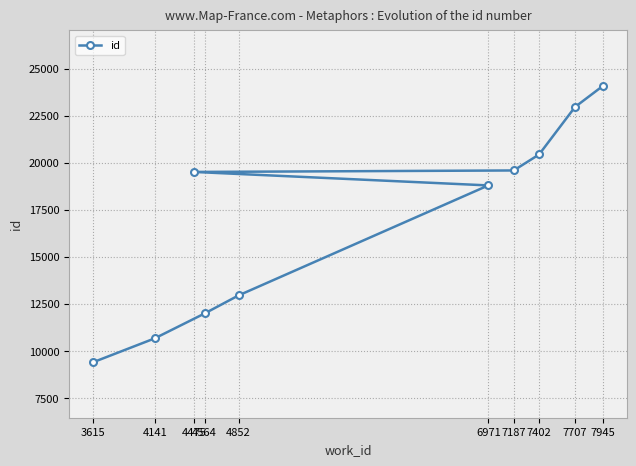

True or false: the data shows 31045 at 6971.

False